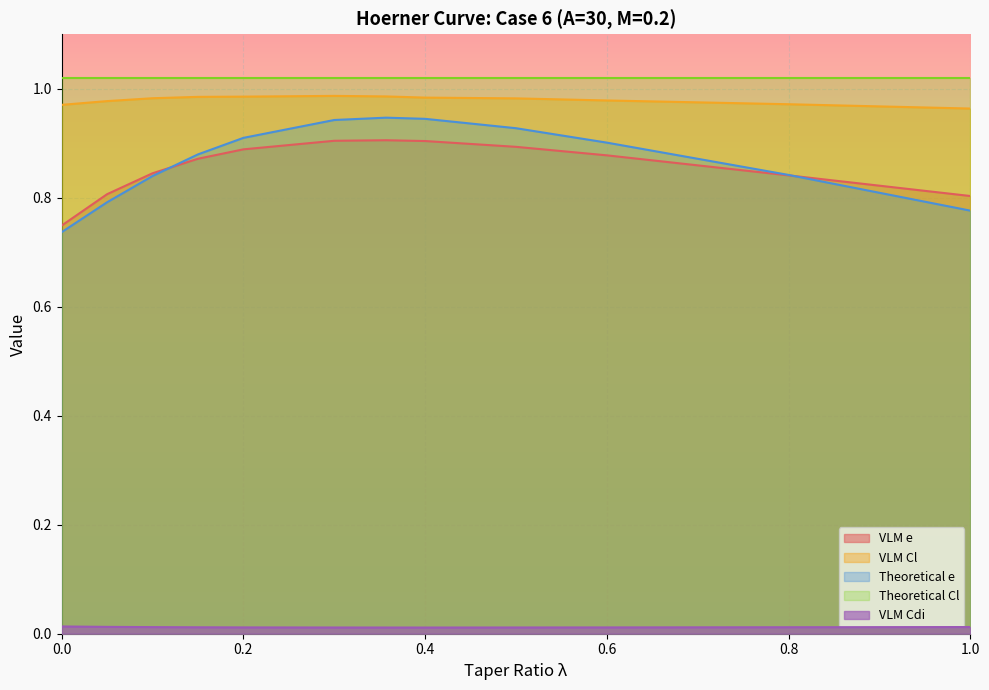

At how many categories does at least one series exceed 0?

12